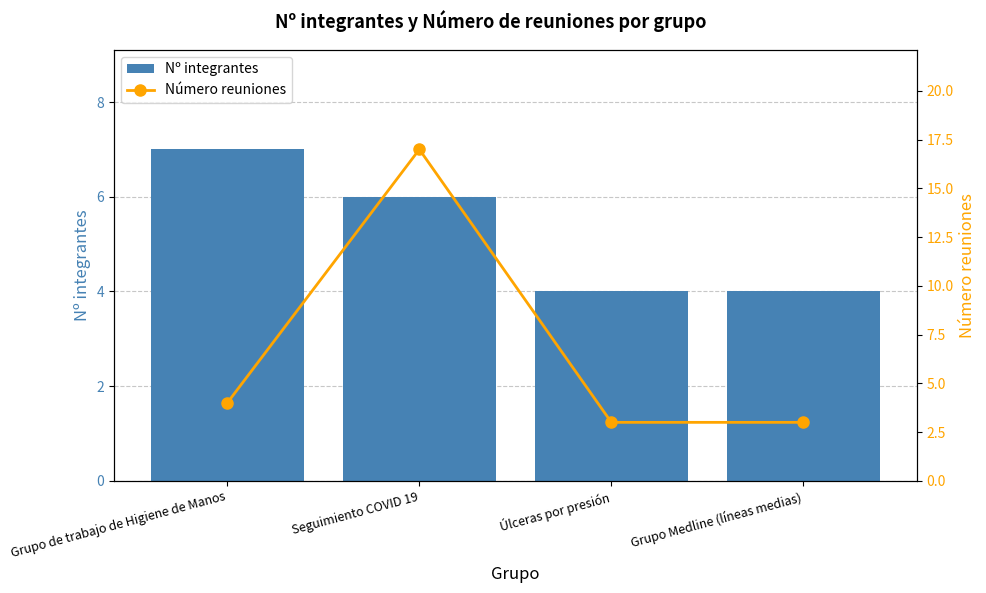

What is the minimum value shown in the chart?

3